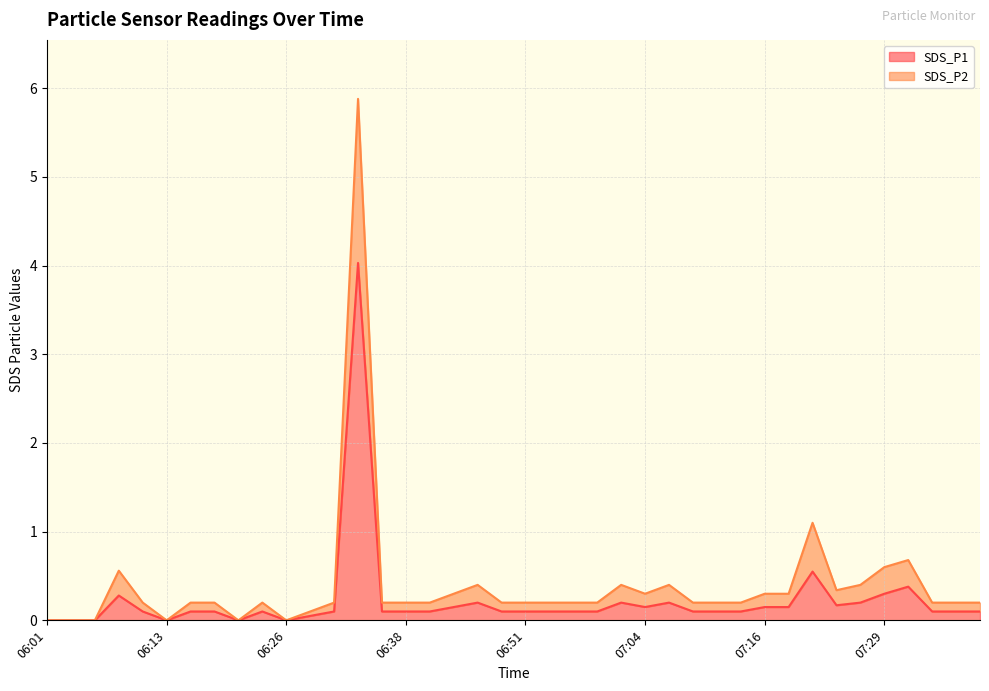

What value does the SDS_P1 series have at 06:46?

0.2